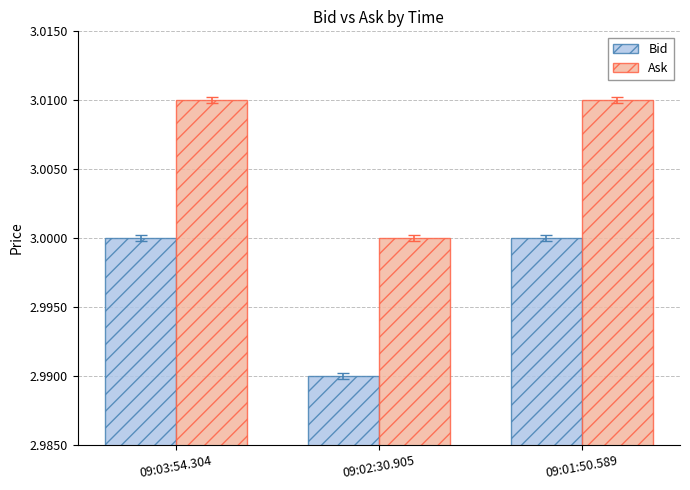

What is the sum of all Bid values?

9.0